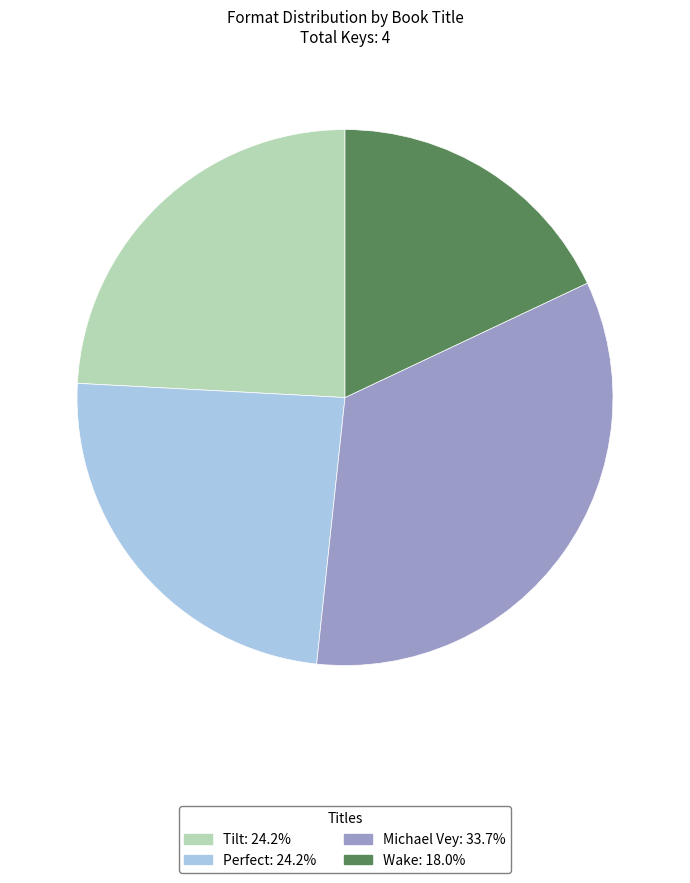

Between Wake and Michael Vey, which is larger?

Michael Vey